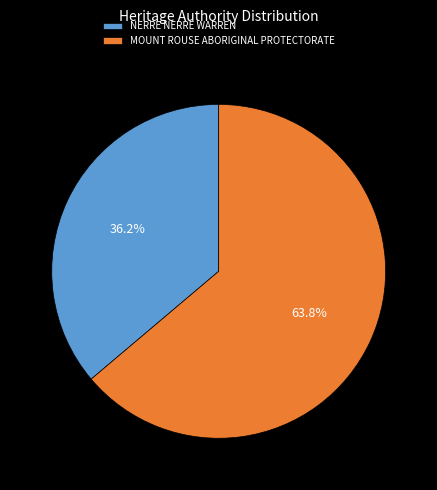

Does MOUNT ROUSE ABORIGINAL PROTECTORATE represent more than half of the total?

Yes